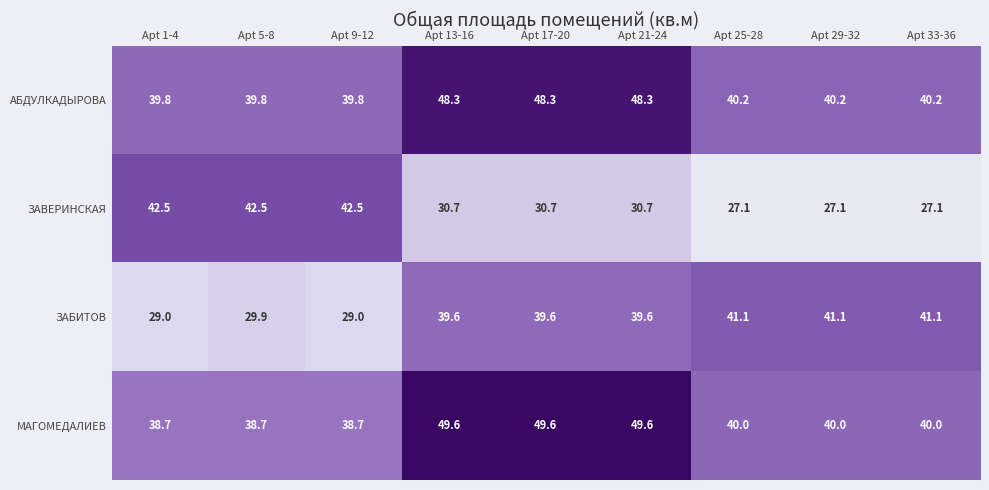

What is the difference between the highest and lowest values at Apt 21-24?

18.9